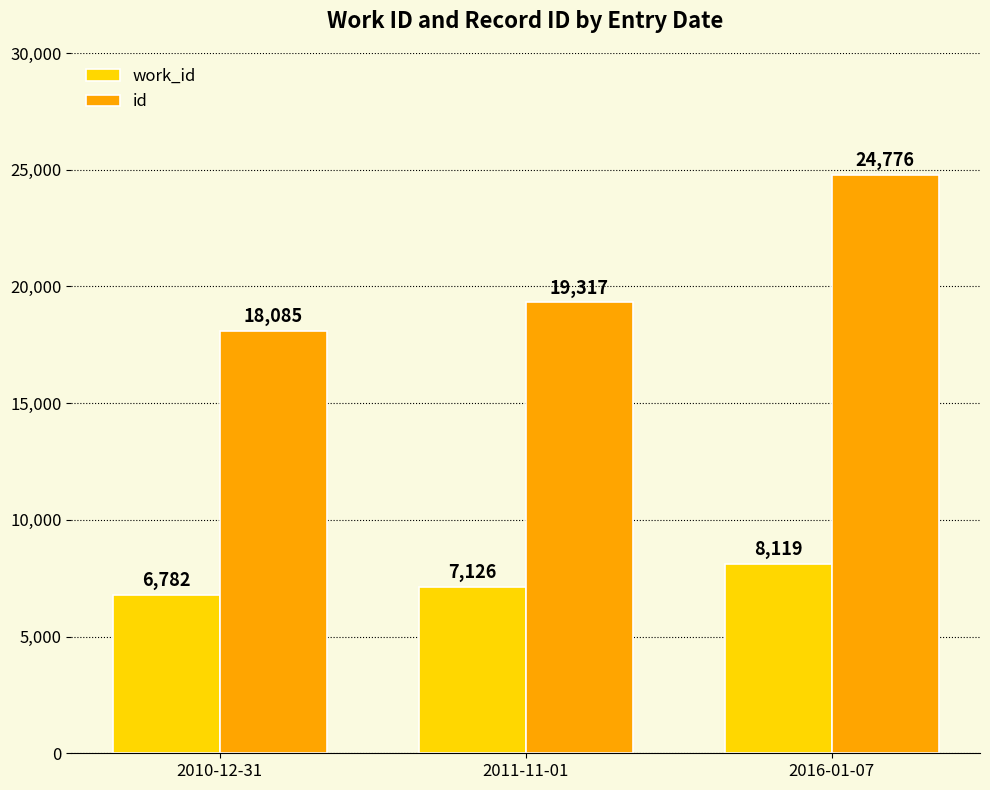

How many bars are there in total?

6